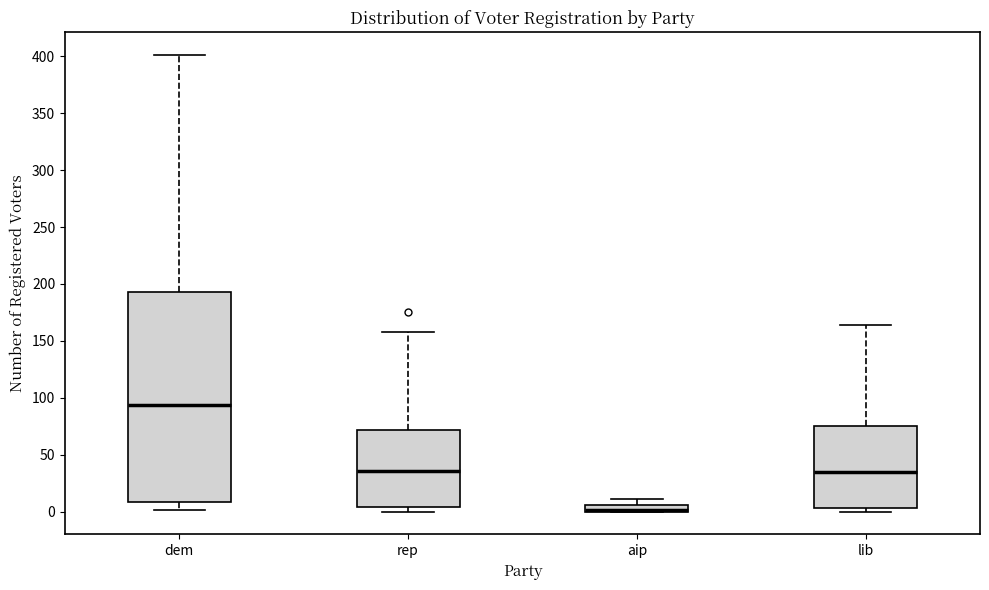

Comparing the boxes themselves (not the whiskers), which one is the tallest?

dem